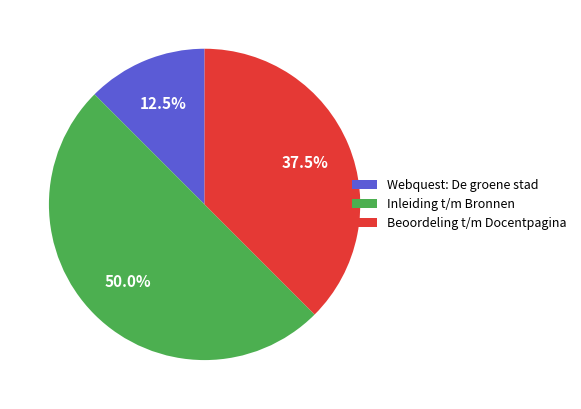

Does Beoordeling t/m Docentpagina represent more than half of the total?

No